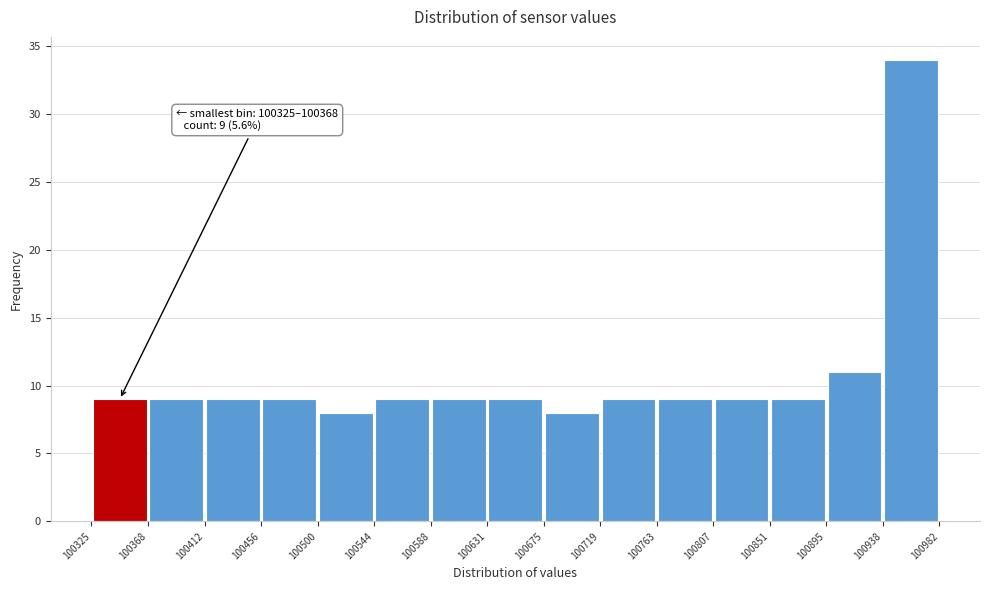

Over which range of the x-axis is the bar tallest?

100938 to 100982